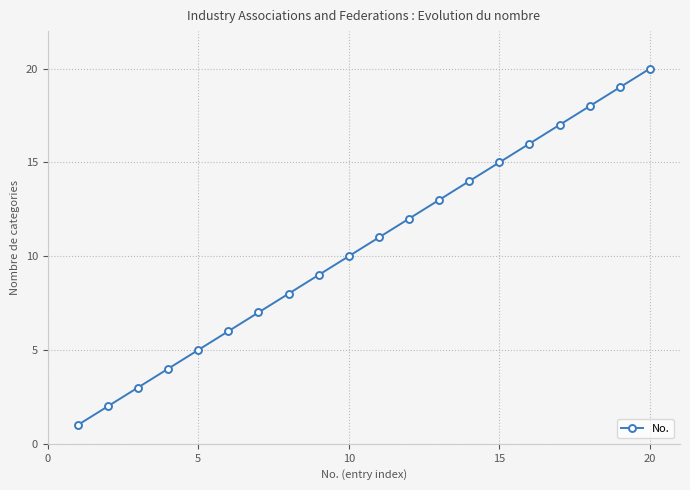

What is the smallest value displayed?

1